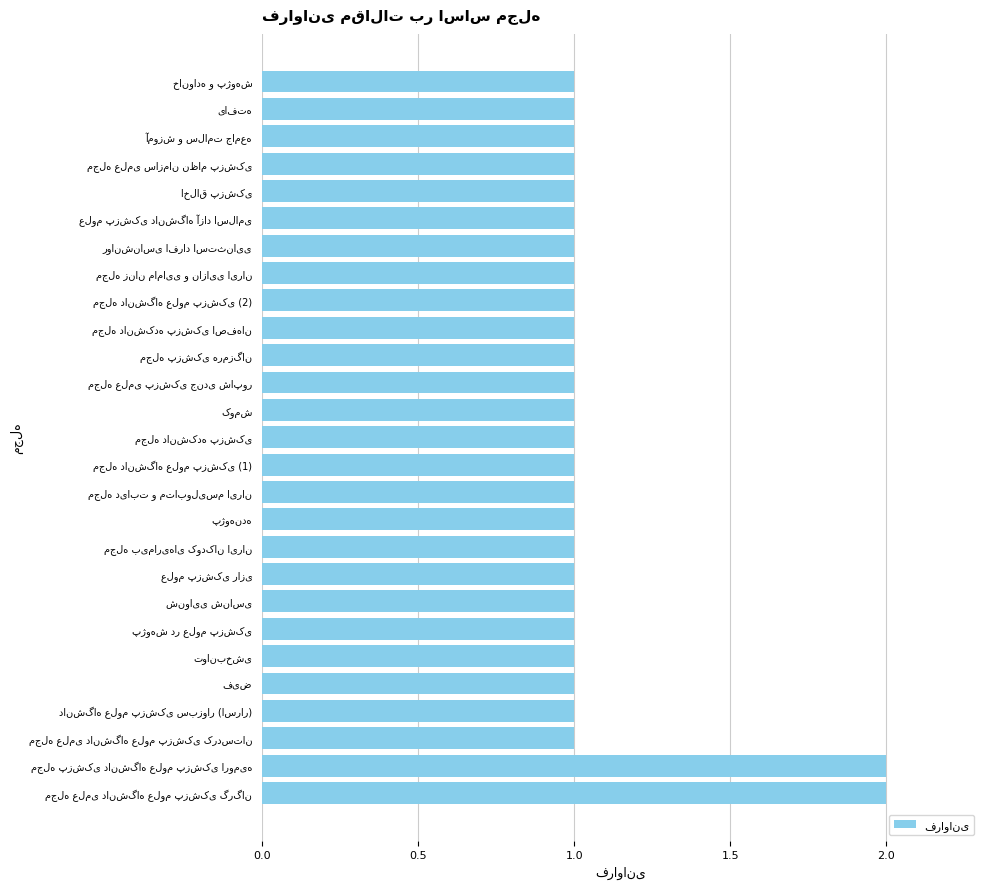

How many series are shown in this chart?

1